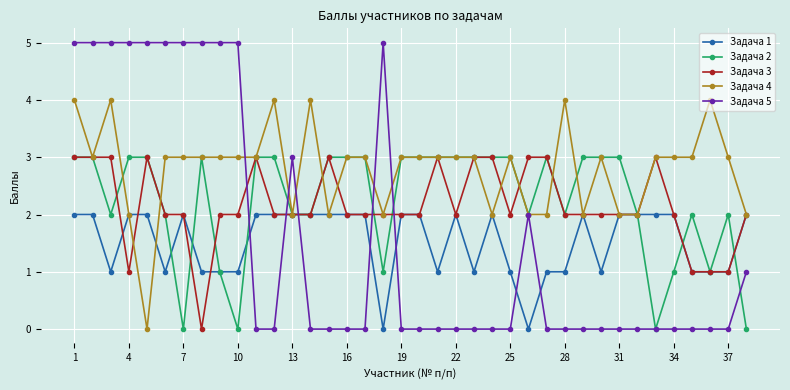

Count the number of data series in this chart.

5